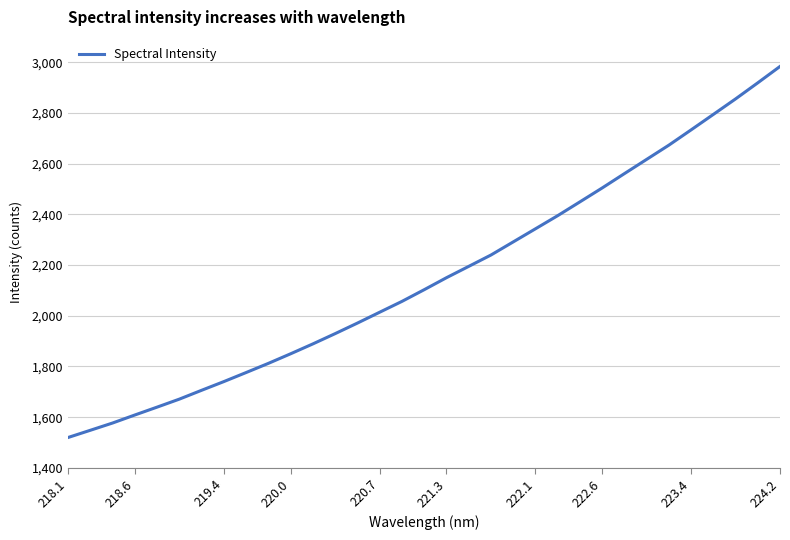

What is the maximum value shown in the chart?

2983.4